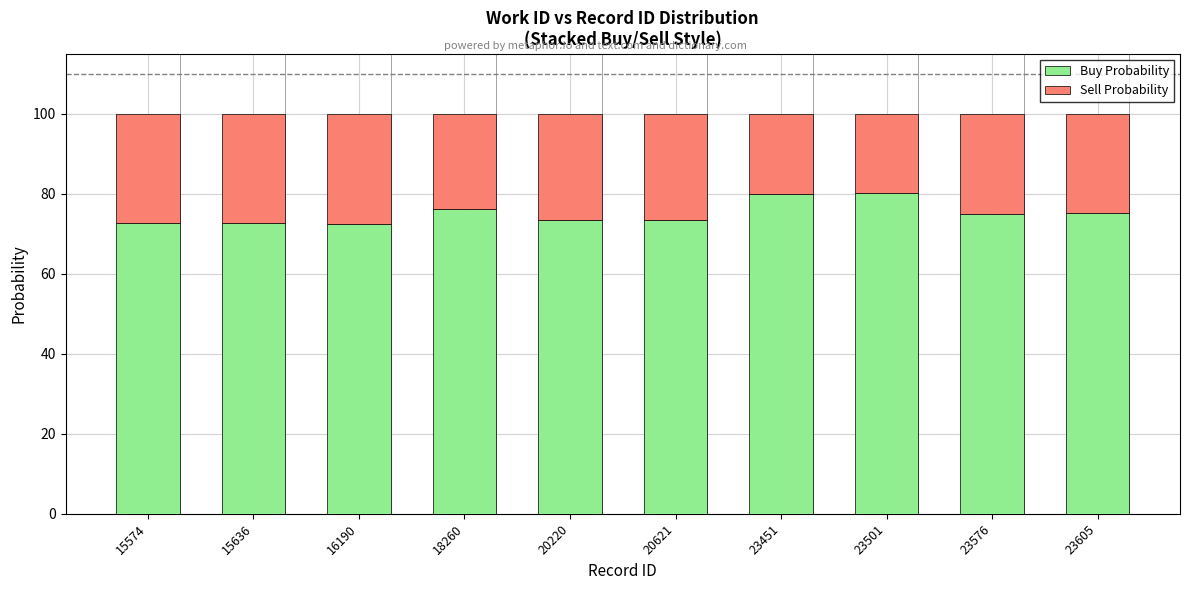

How many data points does each series have?

10